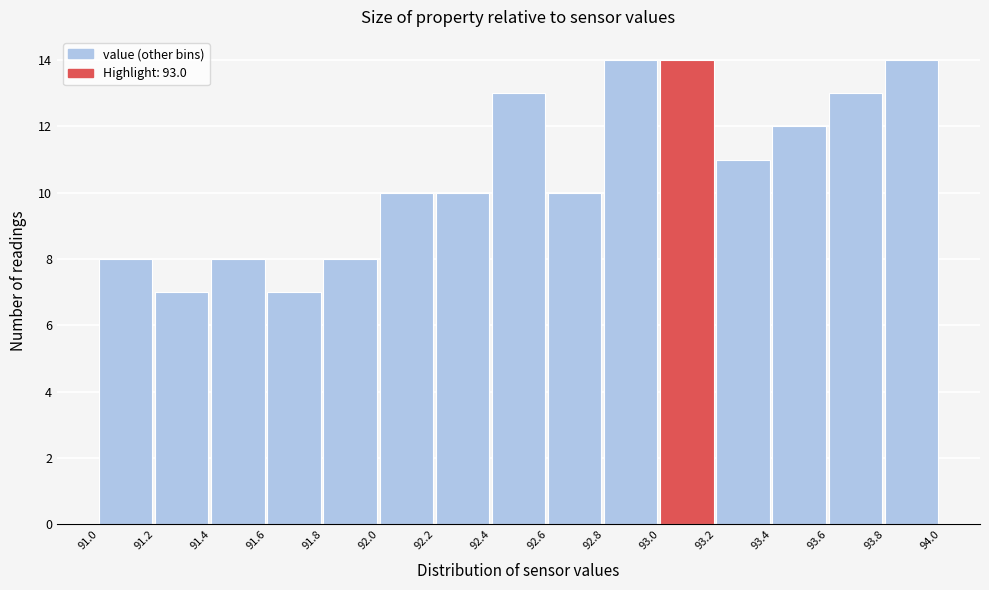

Reading left to right, list every bar in this chart as the range it spans on the x-axis followed by its height. The values are not printed on the chart, so give them approximately, as read against the axis.

91.0 to 91.2: 8
91.2 to 91.4: 7
91.4 to 91.6: 8
91.6 to 91.8: 7
91.8 to 92.0: 8
92.0 to 92.2: 10
92.2 to 92.4: 10
92.4 to 92.6: 13
92.6 to 92.8: 10
92.8 to 93.0: 14
93.0 to 93.2: 14
93.2 to 93.4: 11
93.4 to 93.6: 12
93.6 to 93.8: 13
93.8 to 94.0: 14